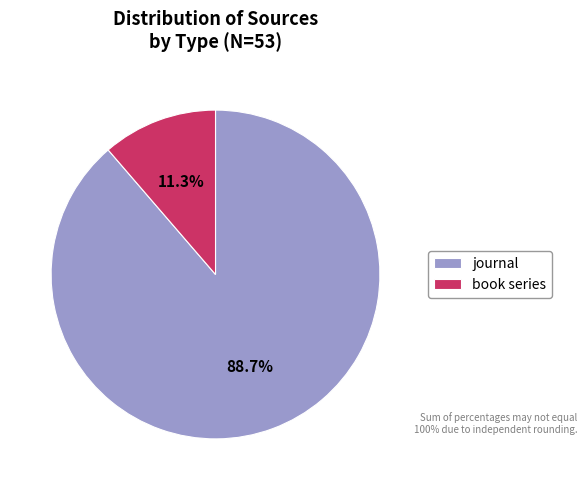

How many segments does this pie chart have?

2